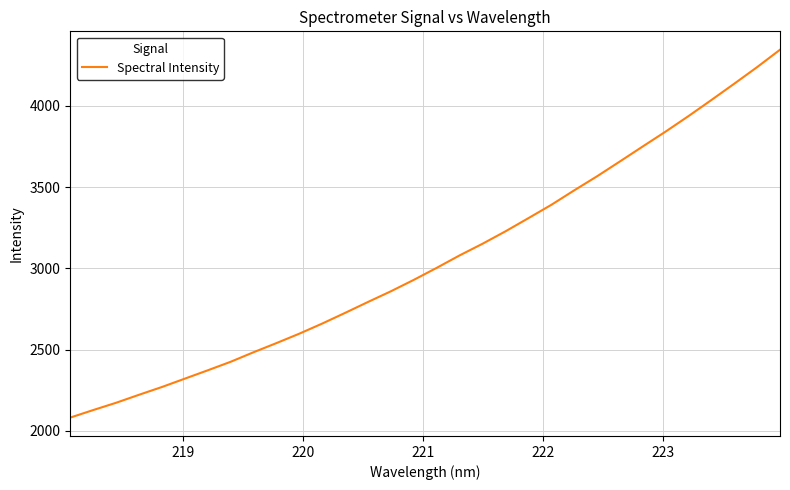

What is the difference between the maximum and minimum values?

2262.4